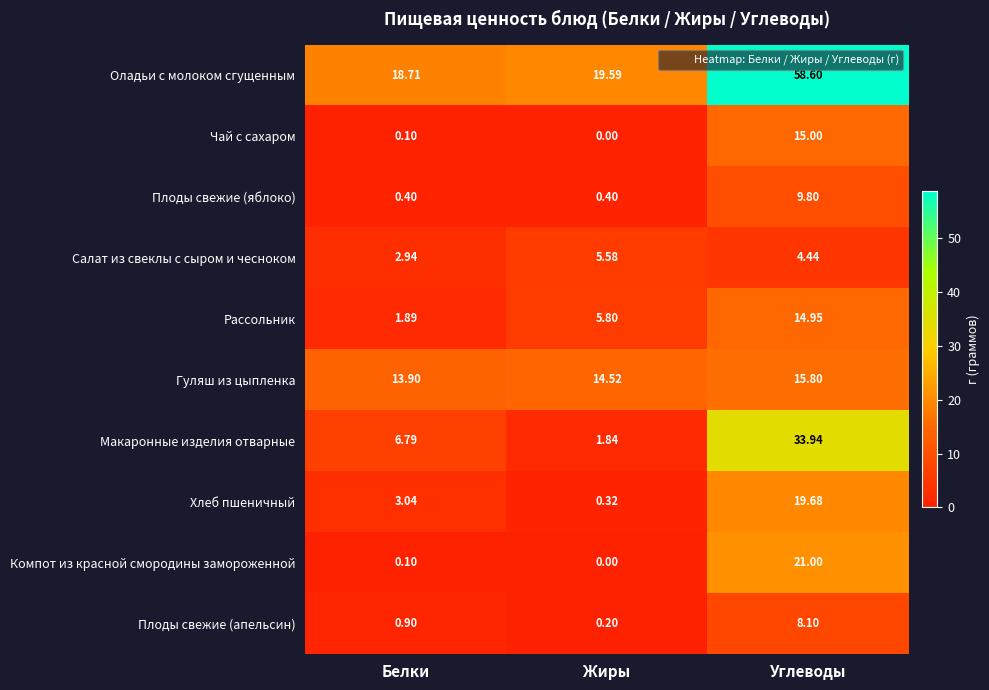

Is the value of Чай с сахаром at Белки greater than the value of Салат из свеклы с сыром и чесноком at Белки?

No